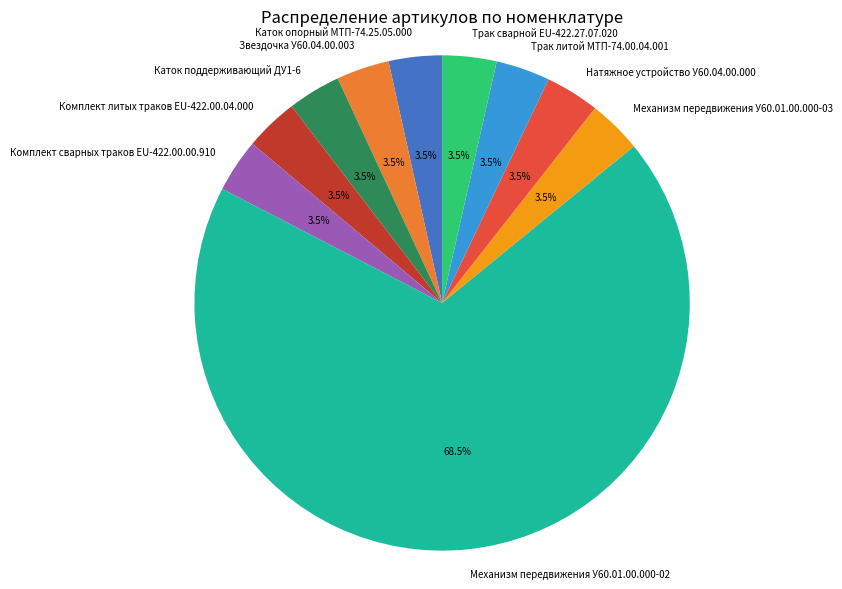

Which category has the biggest portion of the pie?

Механизм передвижения У60.01.00.000-02